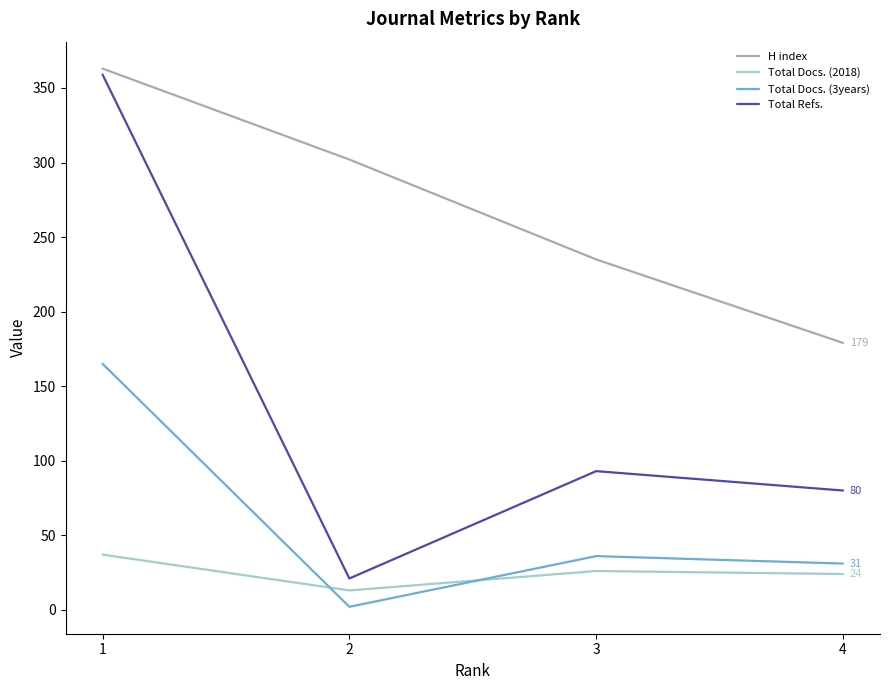

What is the difference between the maximum and second lowest values in the H index series?

128